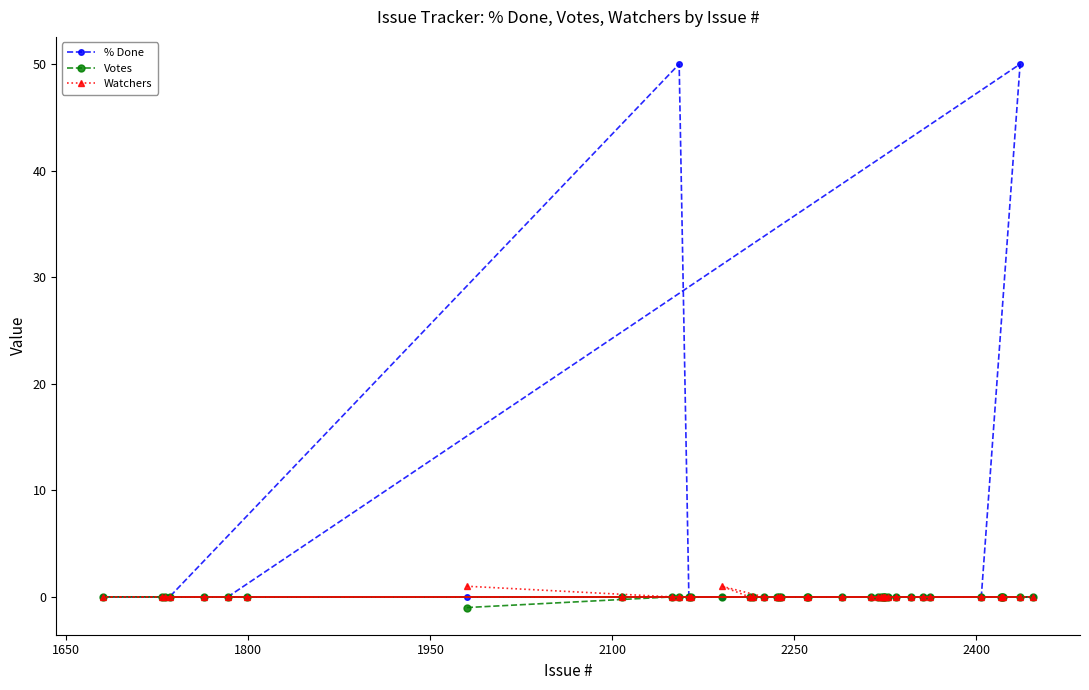

How many lines are shown in the chart?

3